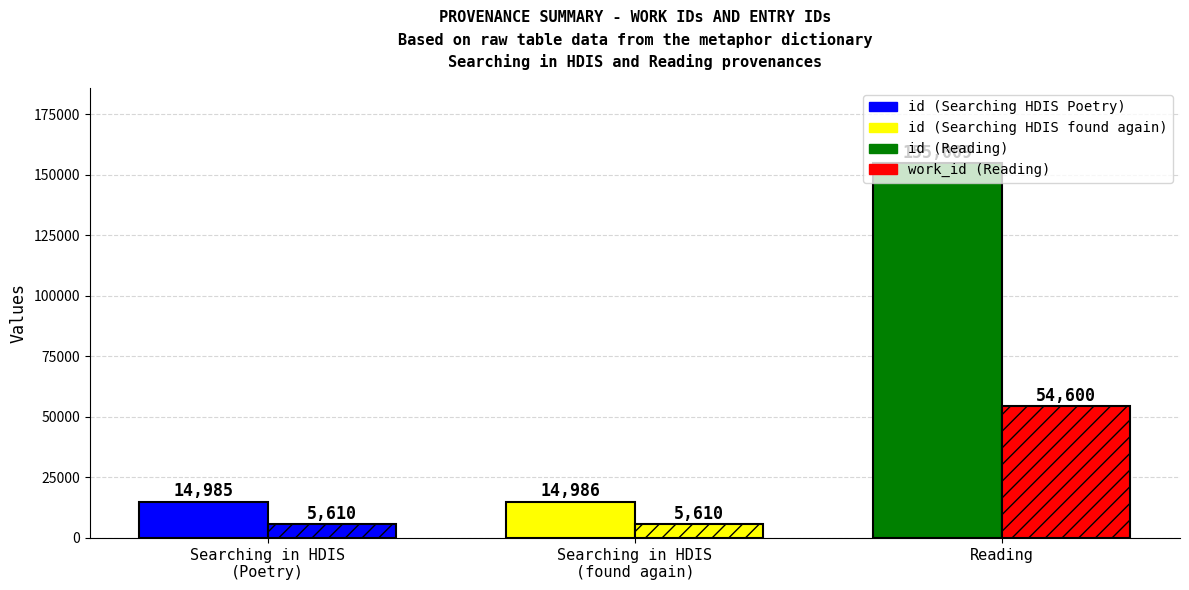

Is it true that work_id equals 5610 at Searching in HDIS
(found again)?

True